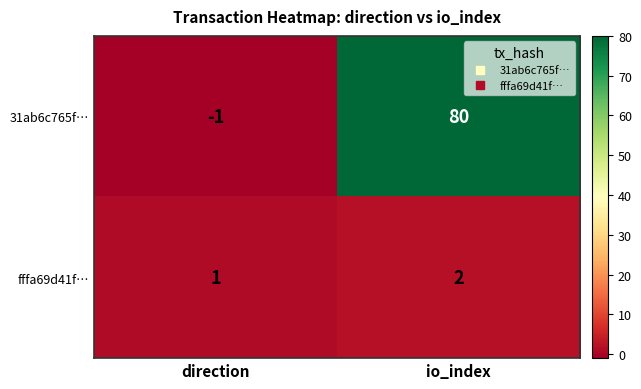

True or false: 31ab6c765f… has a value of -1 at direction.

True